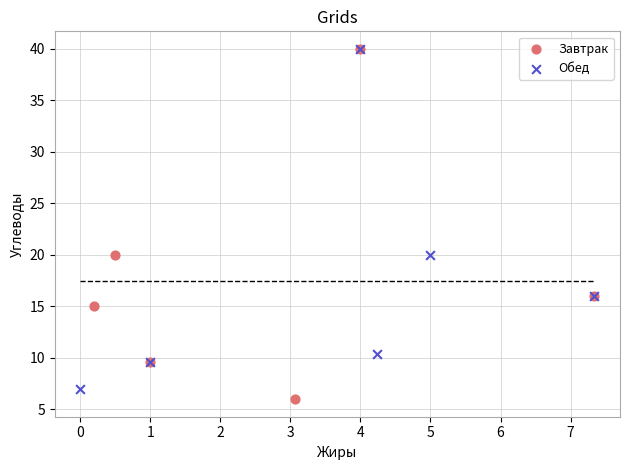

What are all the series names shown in the legend?

Завтрак, Обед